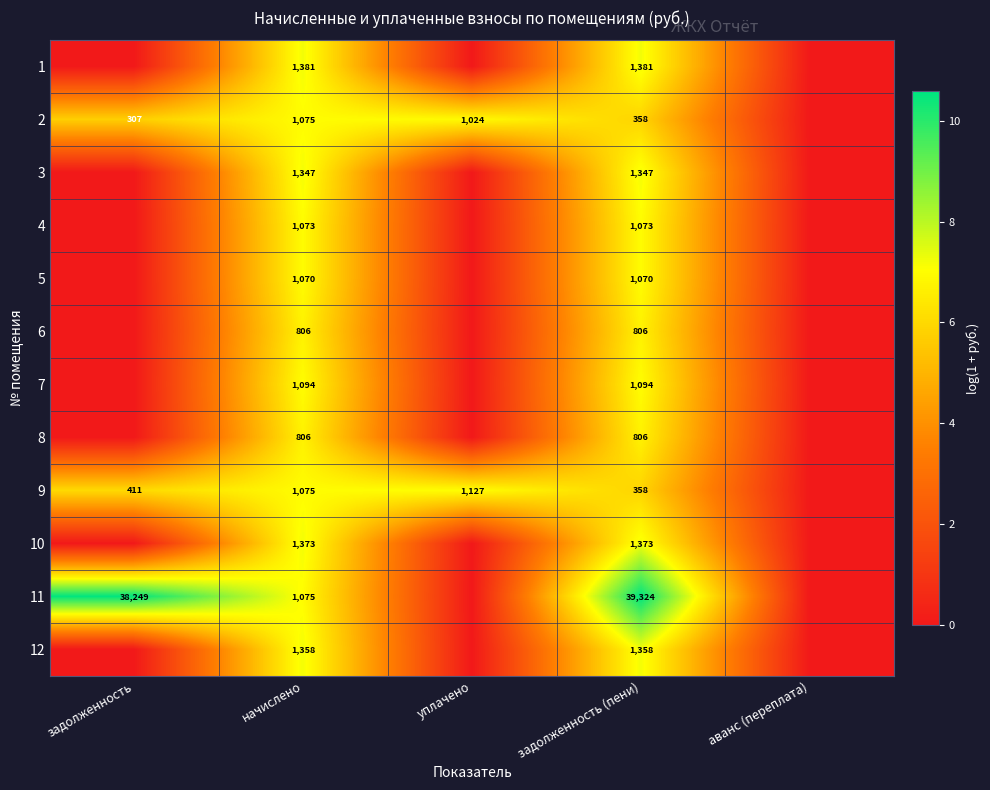

The value of 11 at задолженность is 38249. True or false?

True